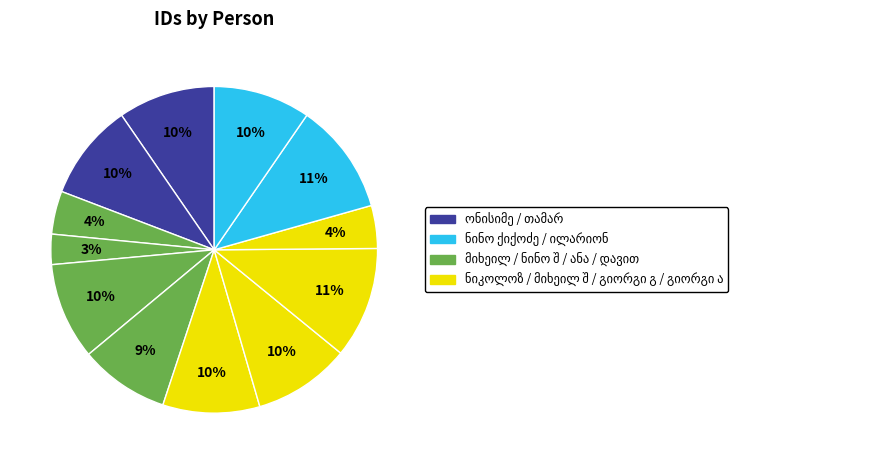

To the nearest percent, what percentage of the pie is ილარიონ შავლაგაძე?

10%